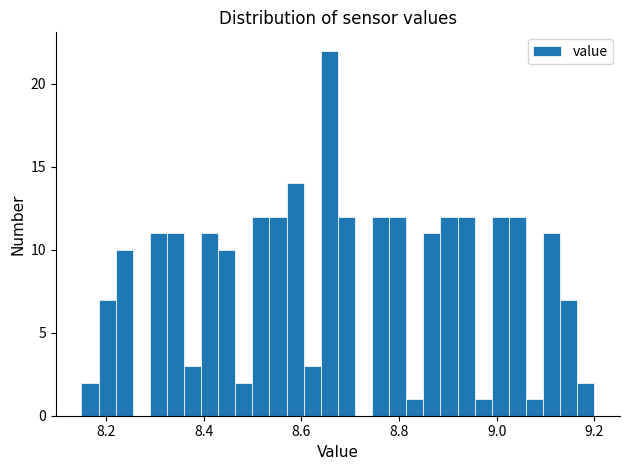

Read against the x-axis, roughly where is the centre of the tallest bar?

8.66